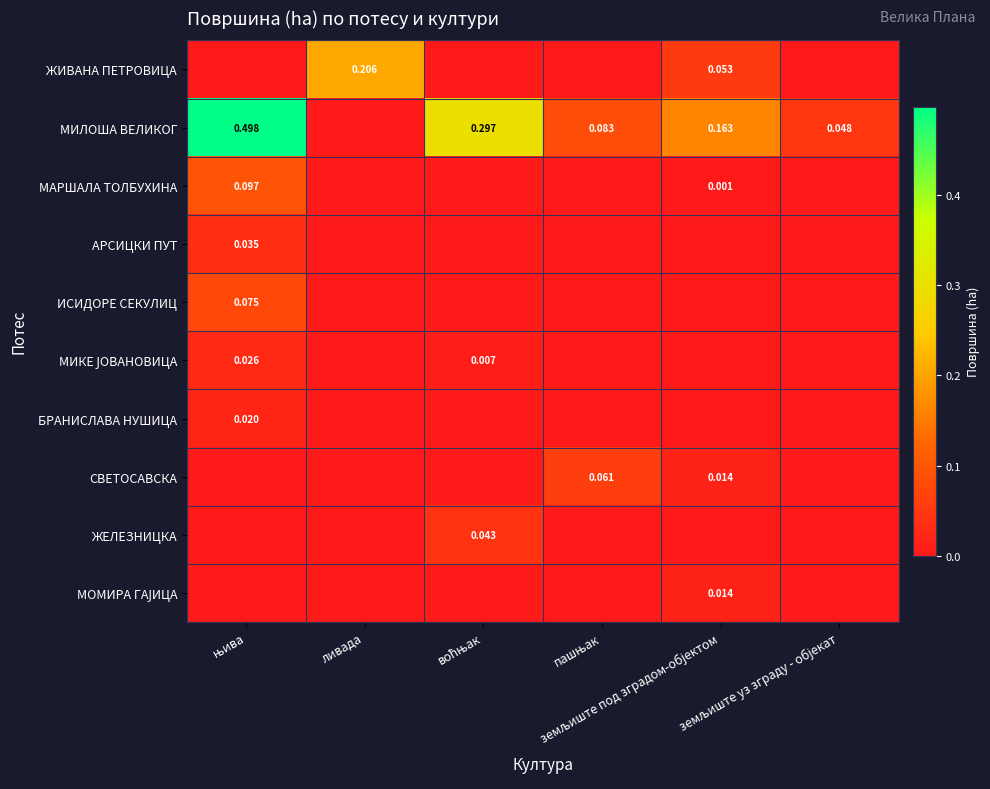

The value of ЖИВАНА ПЕТРОВИЦА at воћњак is 0.0. True or false?

True